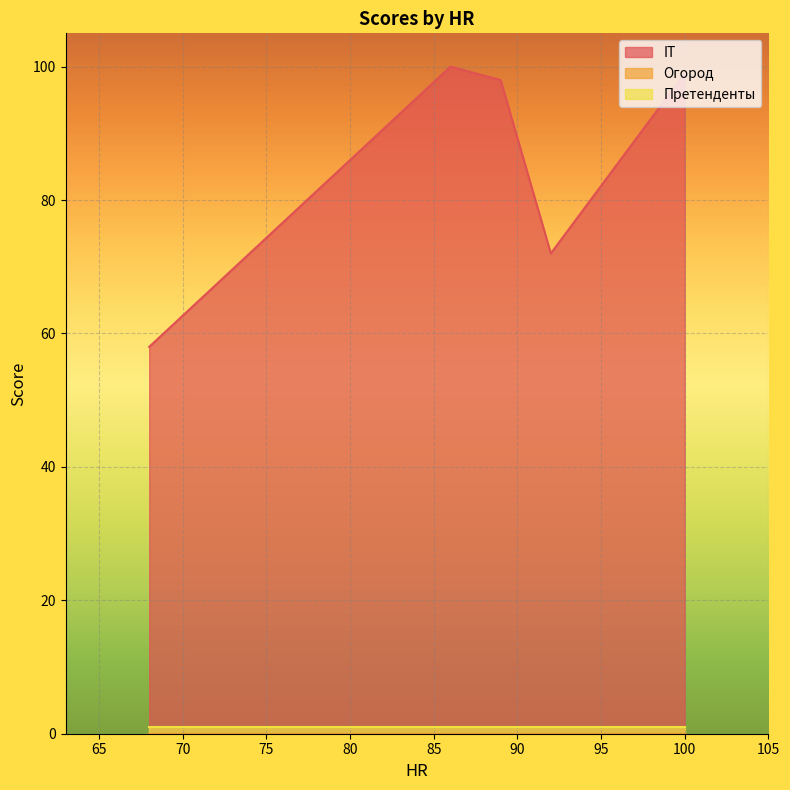

Which series has the largest total across all categories?

IT